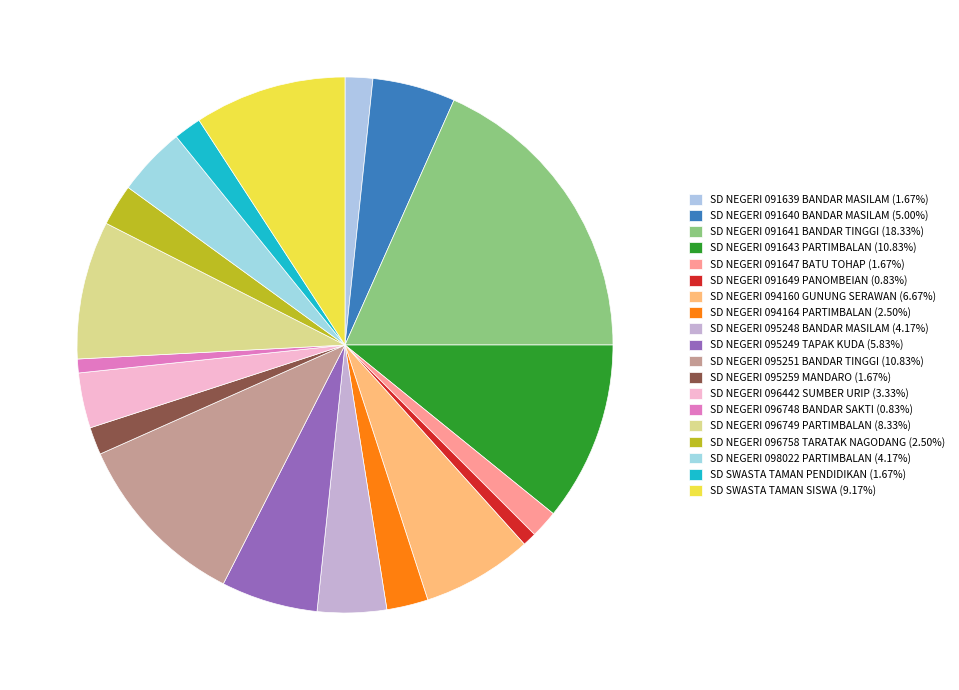

How many slices are in this pie chart?

19